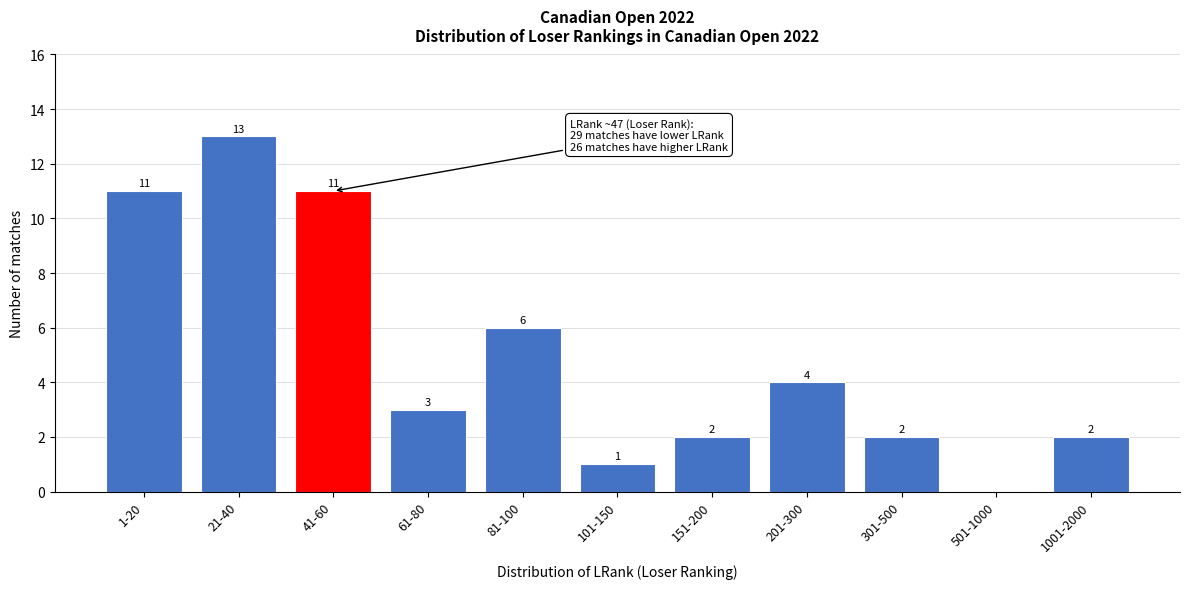

Reading left to right, transcribe all the data shown in this chart.

1-20=11	21-40=13	41-60=11	61-80=3	81-100=6	101-150=1	151-200=2	201-300=4	301-500=2	501-1000=0	1001-2000=2